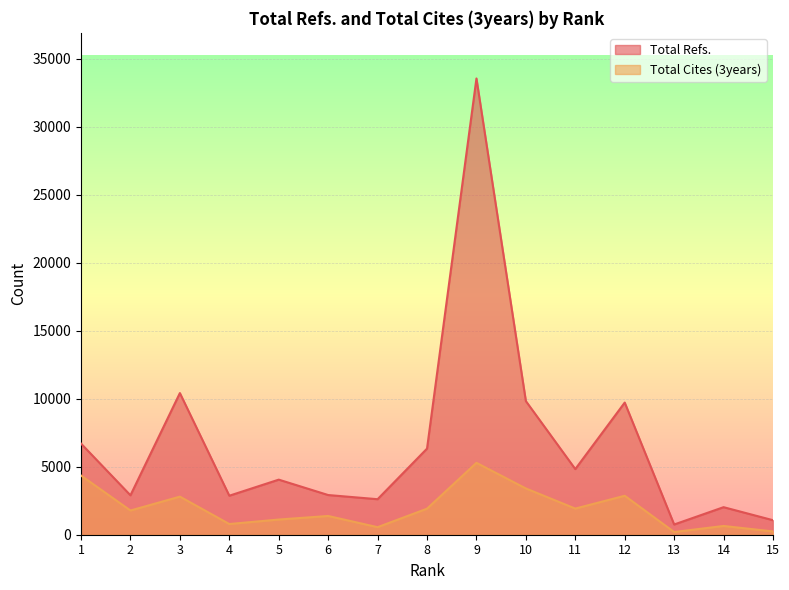

What is the value of the Total Cites (3years) point at the 14th from the left?

644